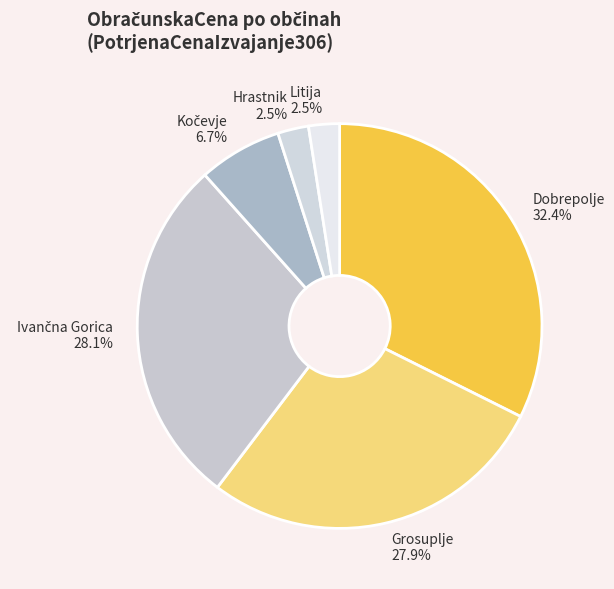

Which slice is the largest?

Dobrepolje